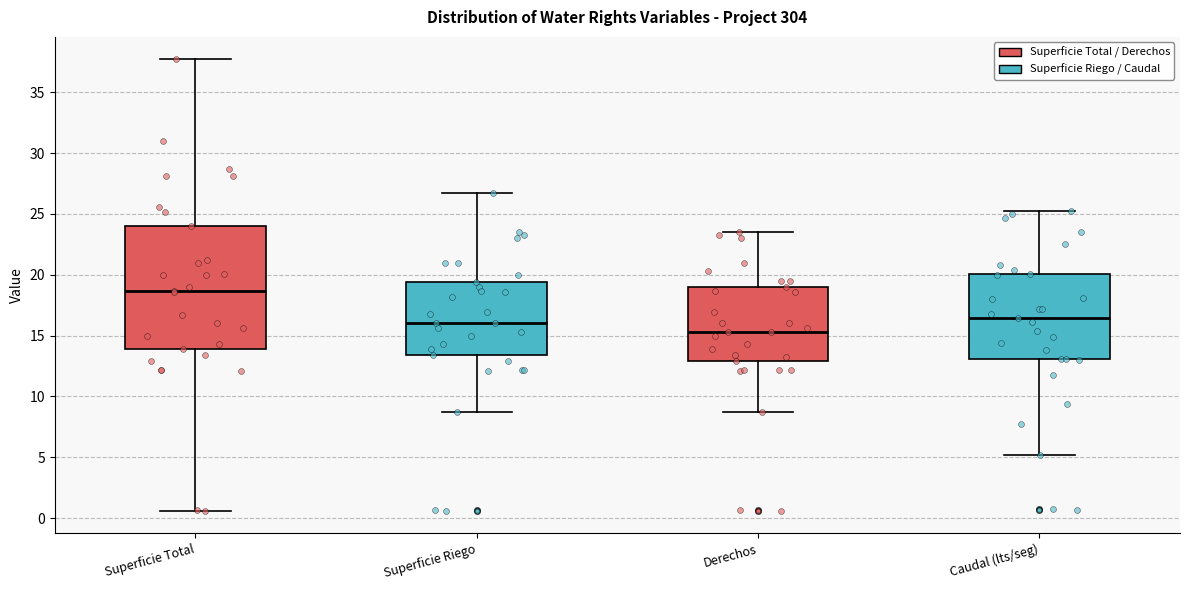

Reading left to right, transcribe this box plot: for each box, give where its median line is, the range the box spans, and where its two whiskers end, as read against the y-axis. The values are not printed on the chart, so give them approximately, as read against the axis.

Superficie Total: median 18.5, box 14.0 to 24.0, whiskers 0.5 to 37.5
Superficie Riego: median 16.0, box 13.5 to 19.5, whiskers 8.5 to 26.5
Derechos: median 15.5, box 13.0 to 19.0, whiskers 8.5 to 23.5
Caudal (lts/seg): median 16.5, box 13.0 to 20.0, whiskers 5.0 to 25.0